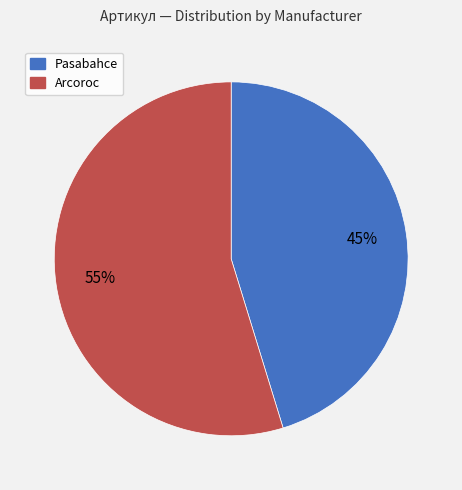

Is there a majority slice in this chart?

Yes